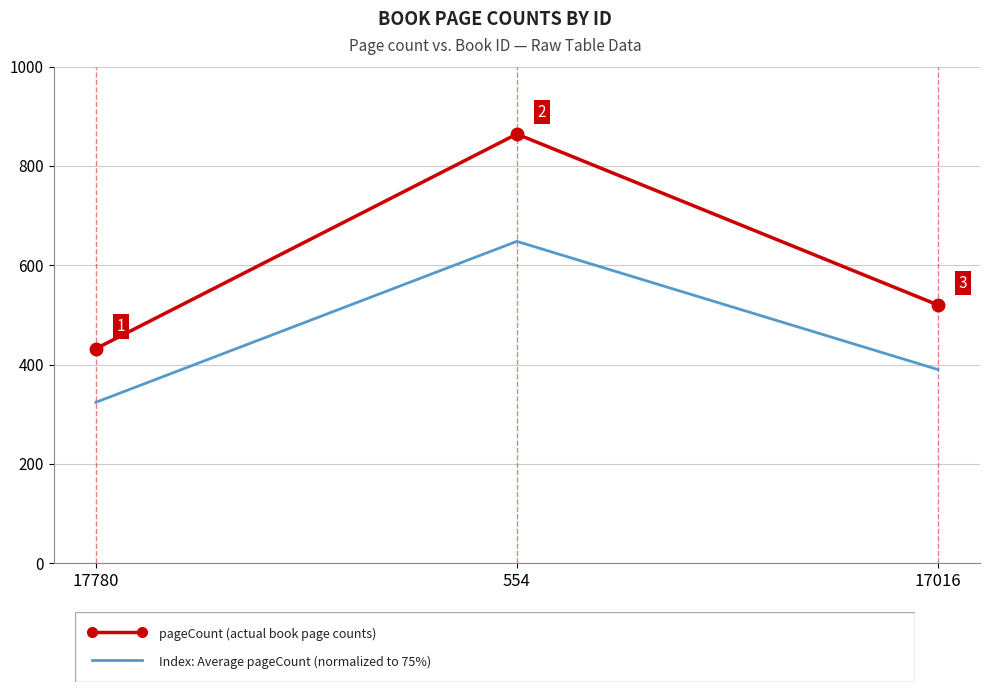

What is the spread (max minus min) of values at 554?

216